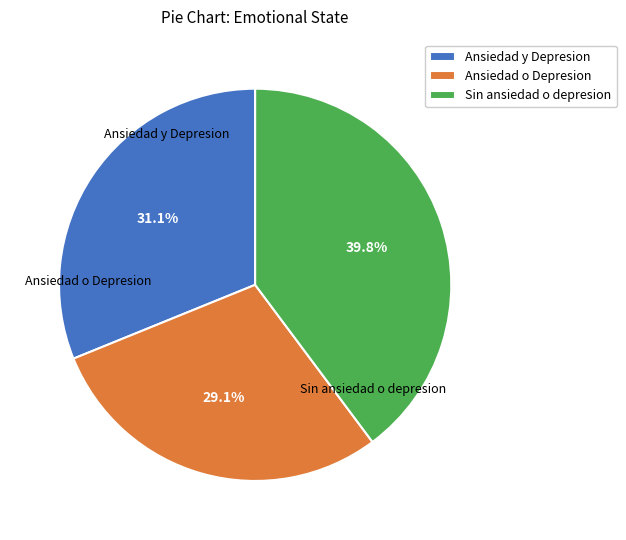

What percentage is the Ansiedad y Depresion slice, to the nearest percent?

31%